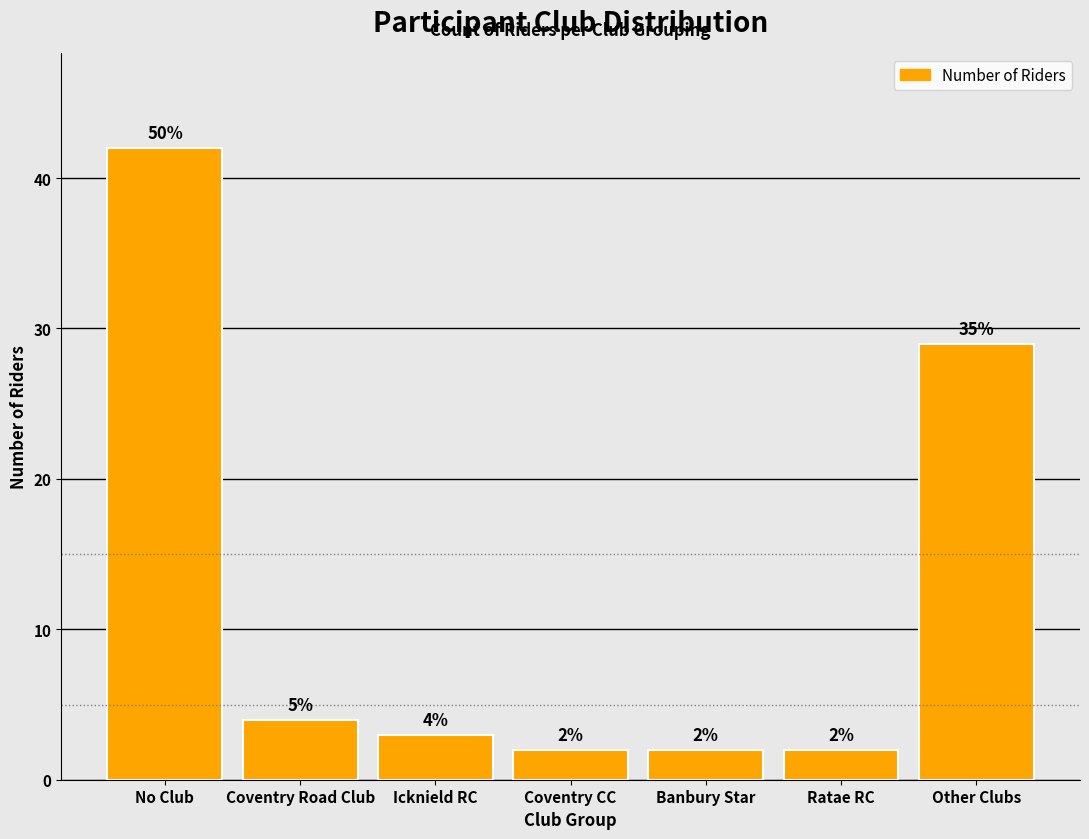

Reading right to left, extract all data points from this chart.

29	2	2	2	3	4	42